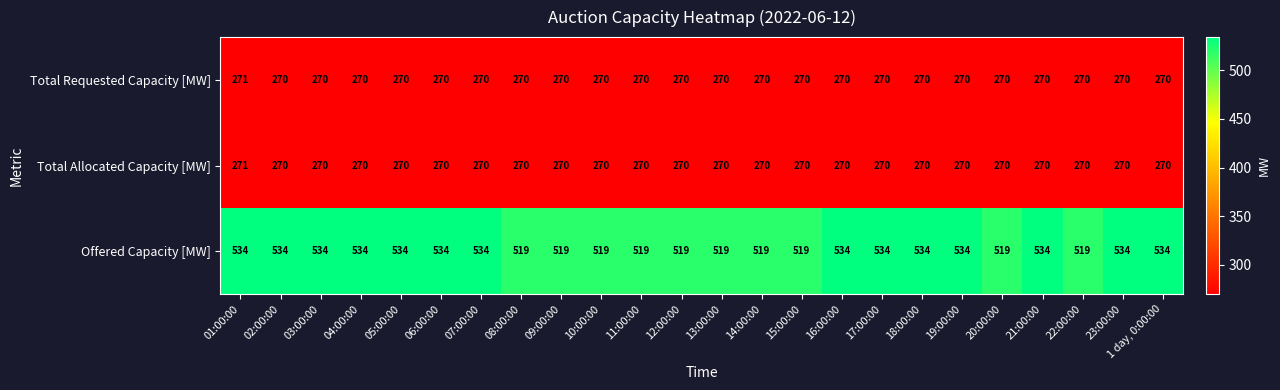

What is the total value across all series at 17:00:00?

1074